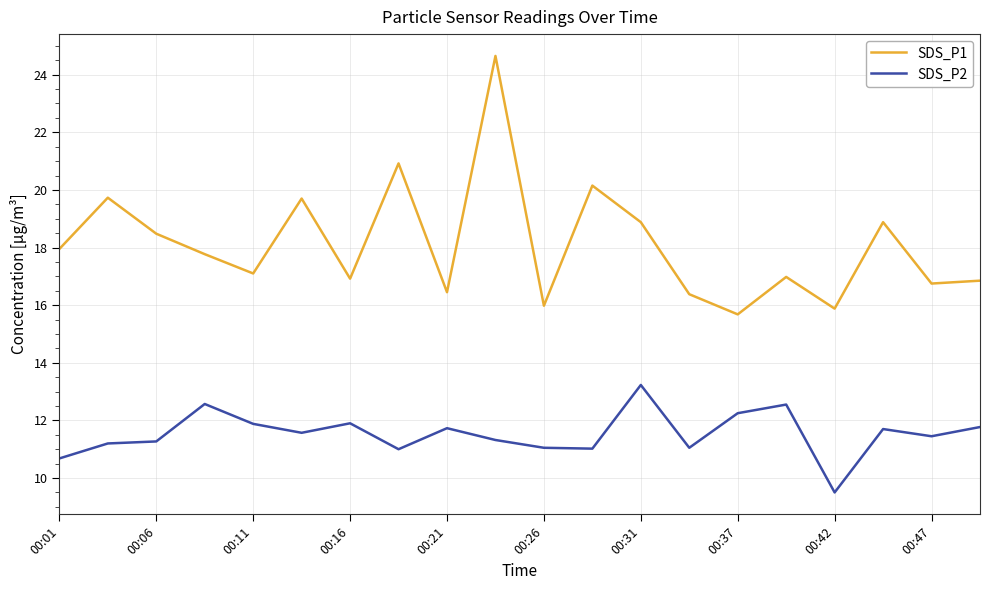

True or false: SDS_P1 and SDS_P2 cross at least once.

False